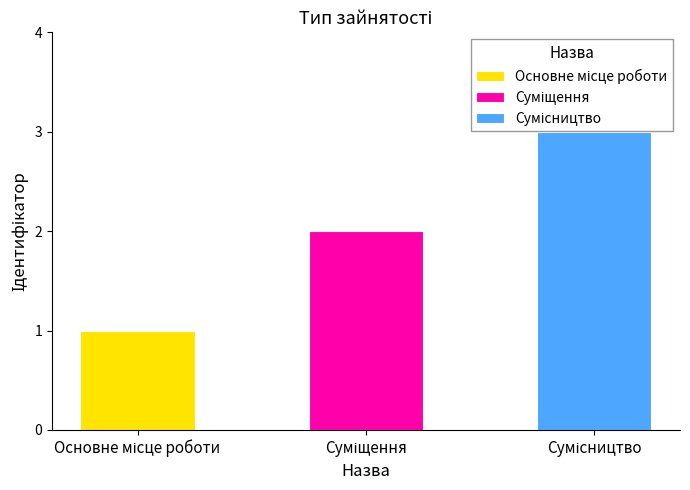

Rank the categories by value from lowest to highest.

Основне місце роботи, Суміщення, Сумісництво